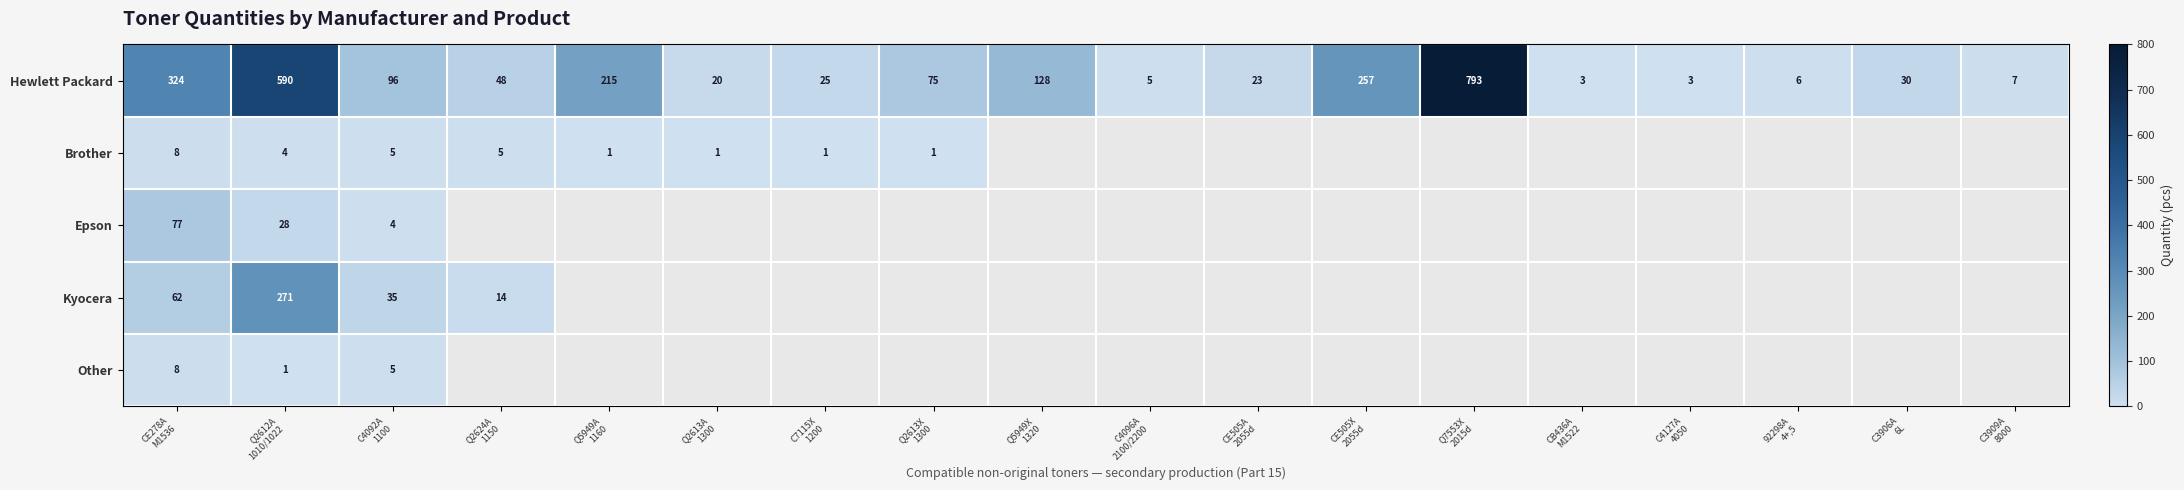

At how many categories does at least one series exceed 39?

9